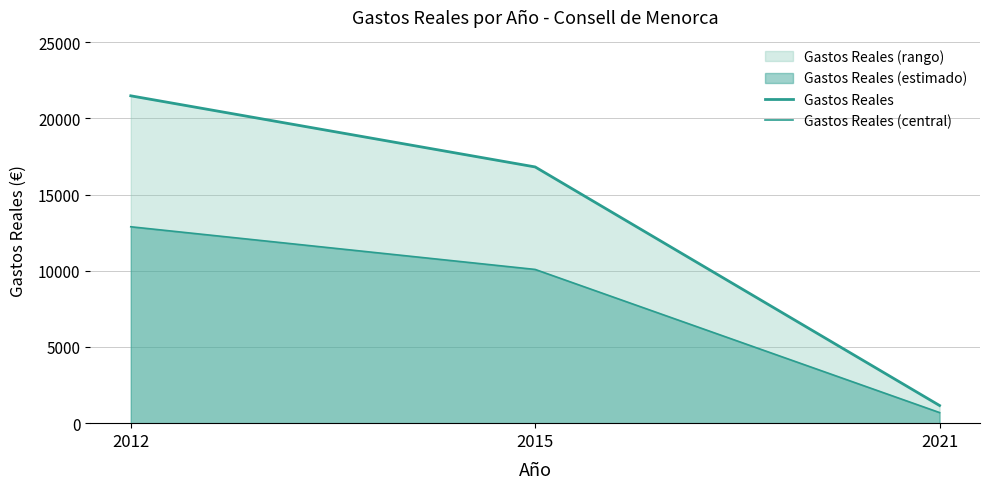

What is the highest value of the Gastos Reales series?

21487.1